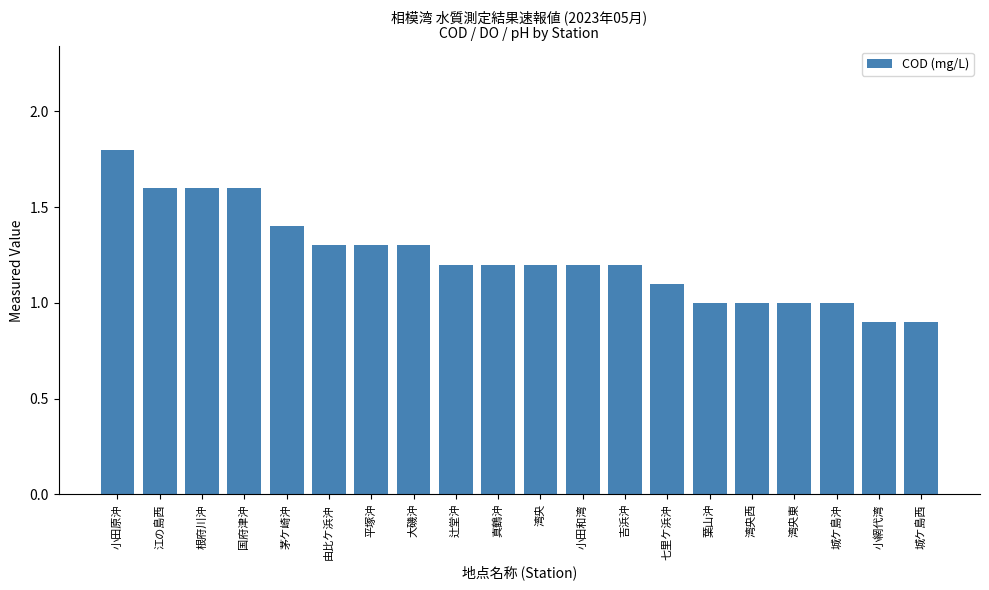

Read the value at 大磯沖.

1.3